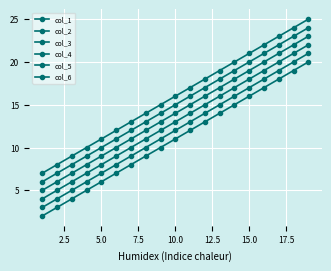

How many lines are shown in the chart?

6